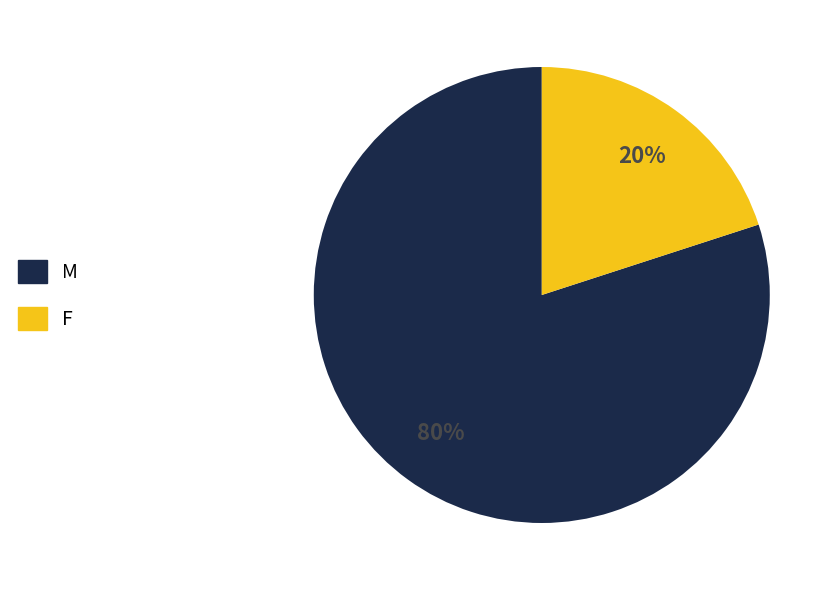

Rank the categories by value from lowest to highest.

F, M